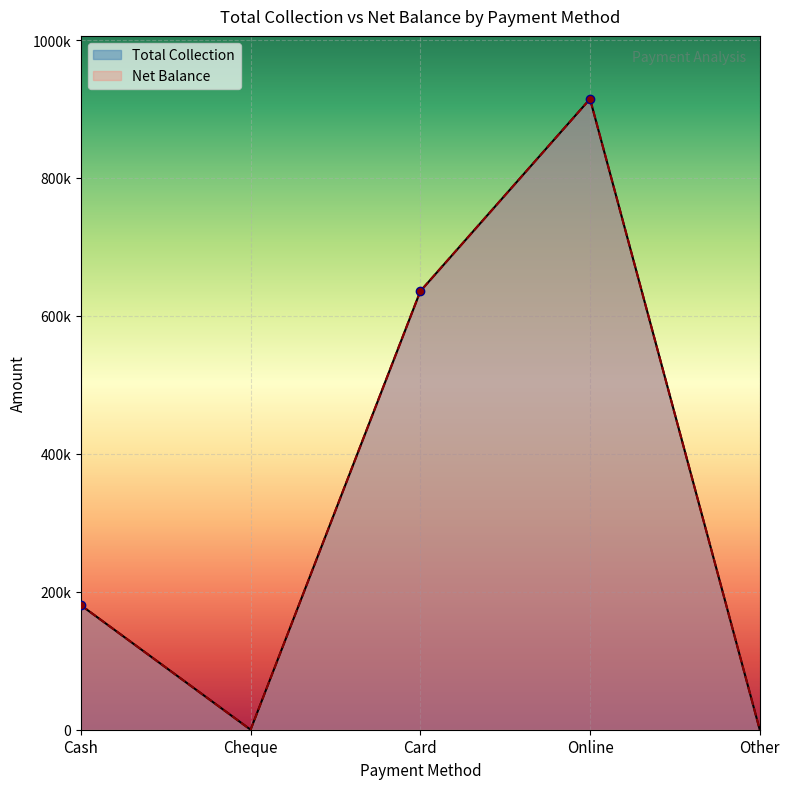

Reading left to right, what are all the values shown in this chart?

Total Collection: Cash=180500.0	Cheque=0.0	Card=635843.0	Online=914556.4	Other=0.0
Net Balance: Cash=180500.0	Cheque=0.0	Card=635843.0	Online=914556.4	Other=0.0